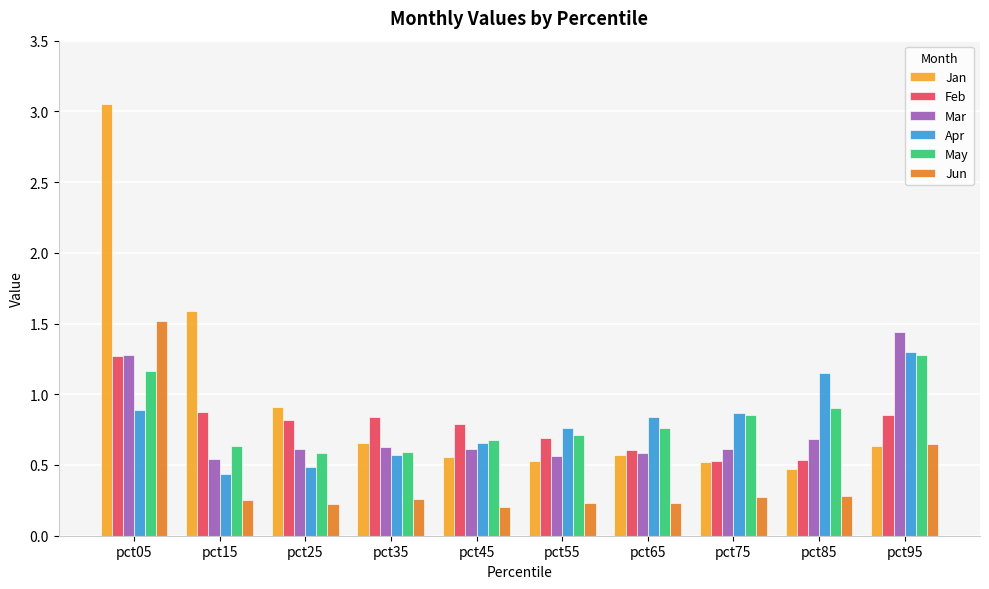

Which series has the largest range (max minus min)?

Jan